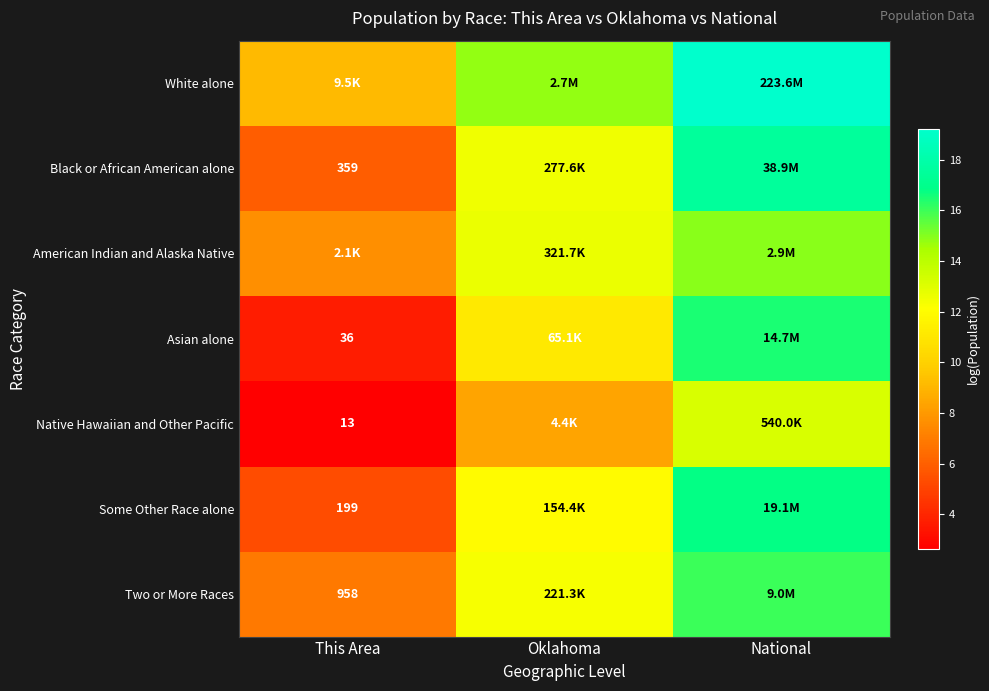

What is the difference between the highest and lowest values at This Area?

6.5